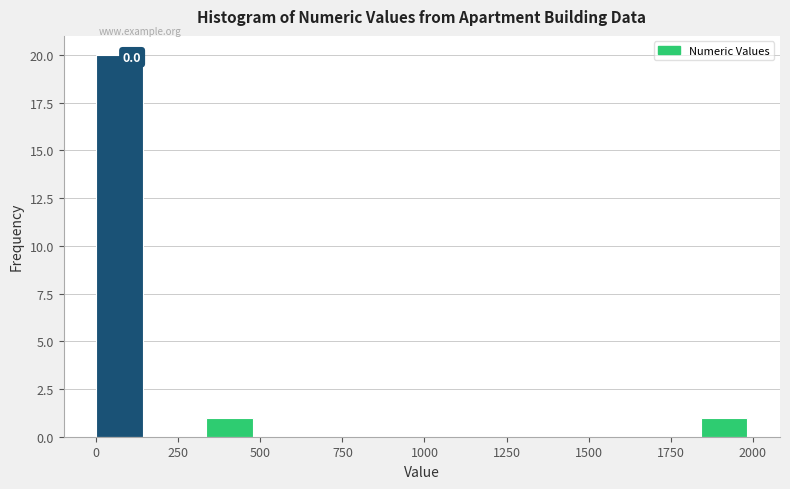

Around what value on the x-axis is the tallest bar? Give the approximate position of its centre, as read against the axis.

50